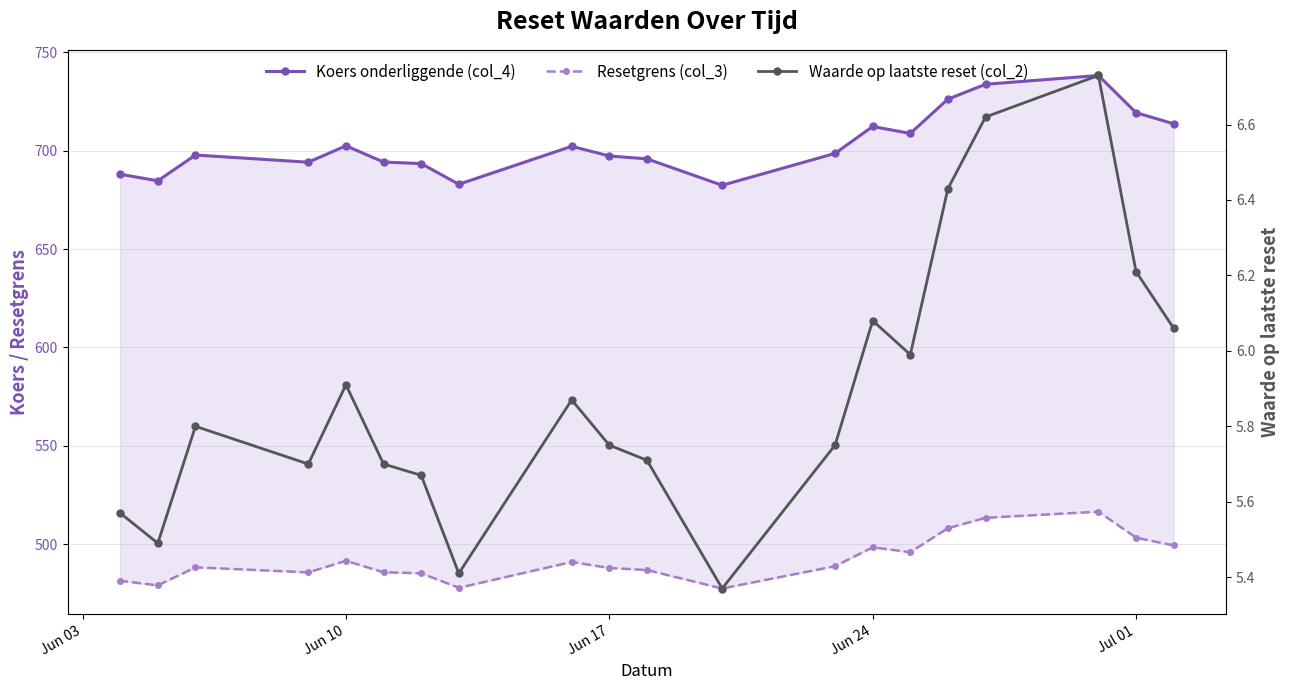

What is the sum of all Resetgrens (col_3) values?

9844.8